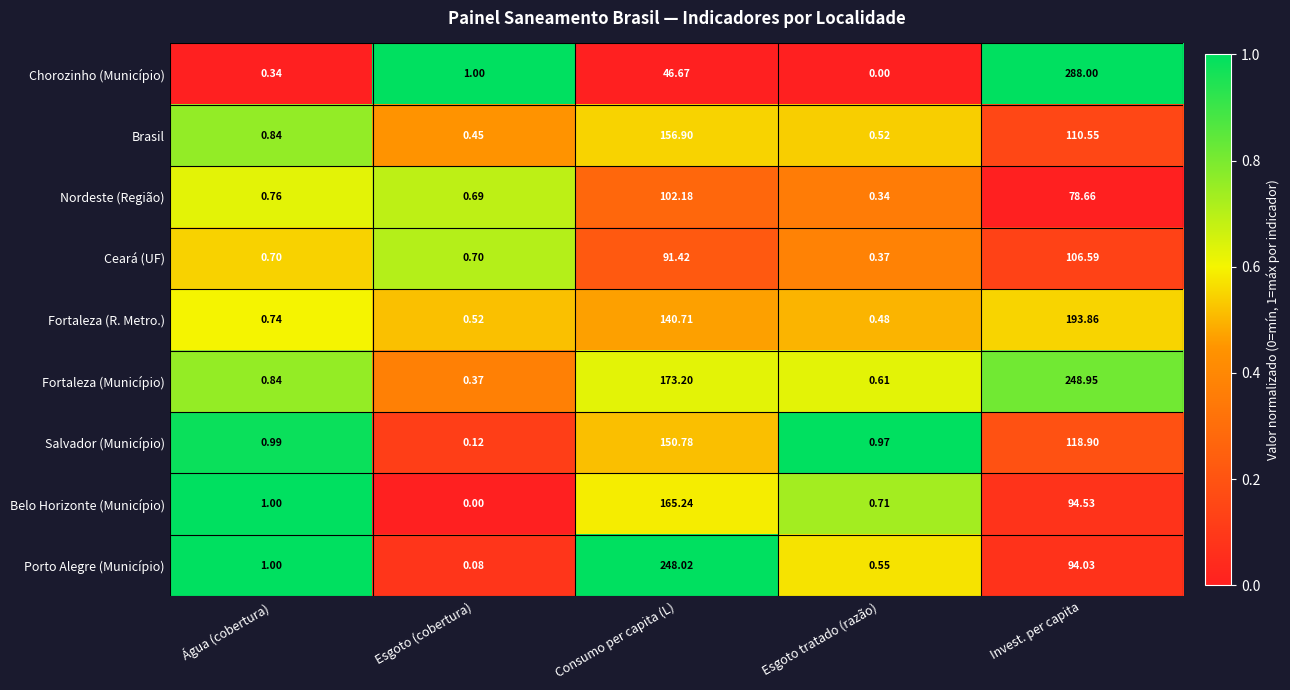

Which series has the largest range (max minus min)?

Chorozinho (Município)